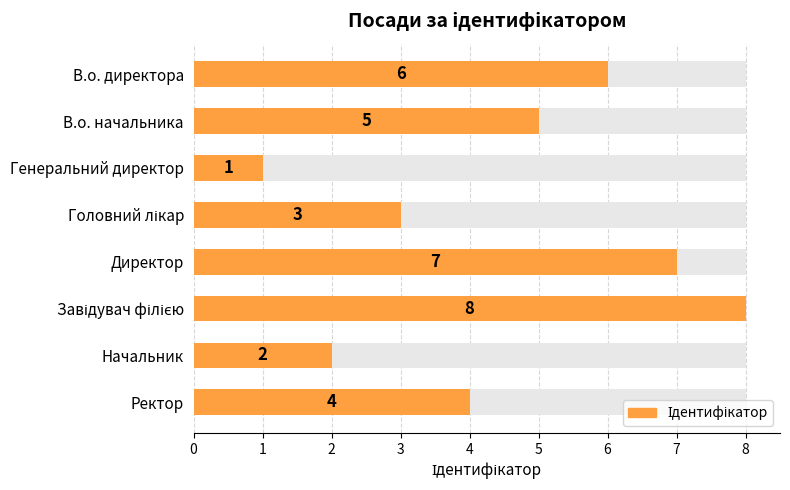

Reading left to right, transcribe all the data shown in this chart.

6	5	1	3	7	8	2	4